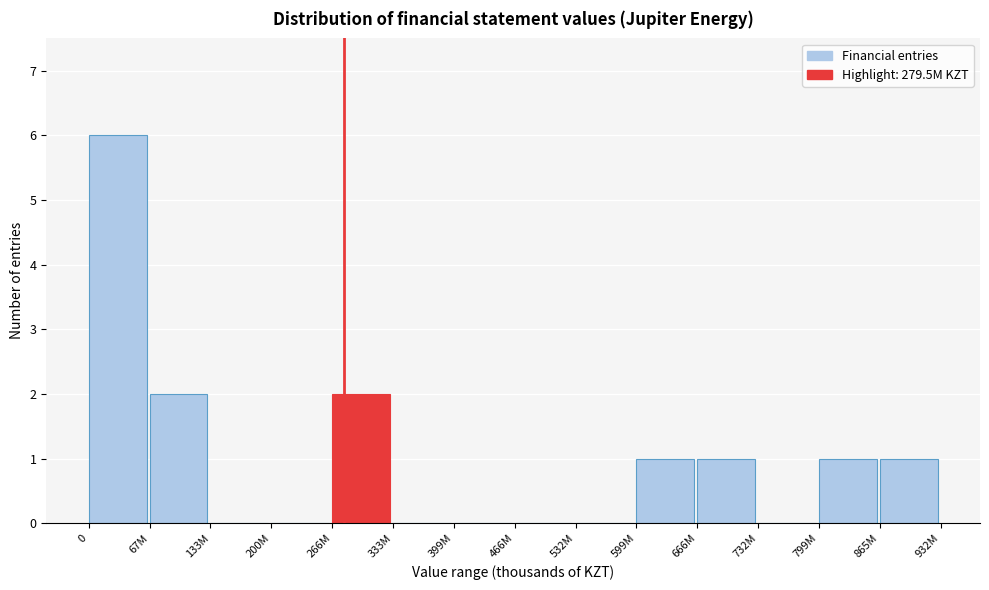

Reading left to right, extract all data points from this chart.

0=6	67M=2	133M=0	200M=0	266M=2	333M=0	399M=0	466M=0	532M=0	599M=1	666M=1	732M=0	799M=1	865M=1